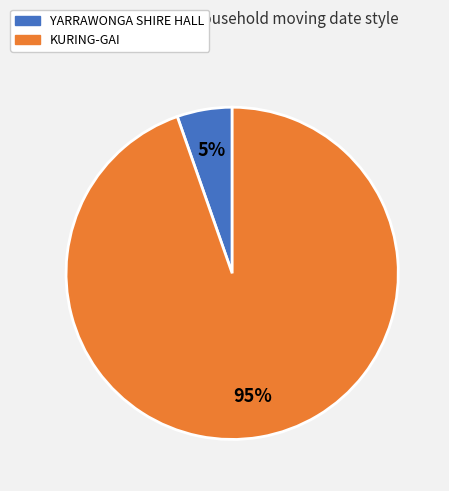

To the nearest percent, what is the combined percentage of YARRAWONGA SHIRE HALL and KURING-GAI?

100%